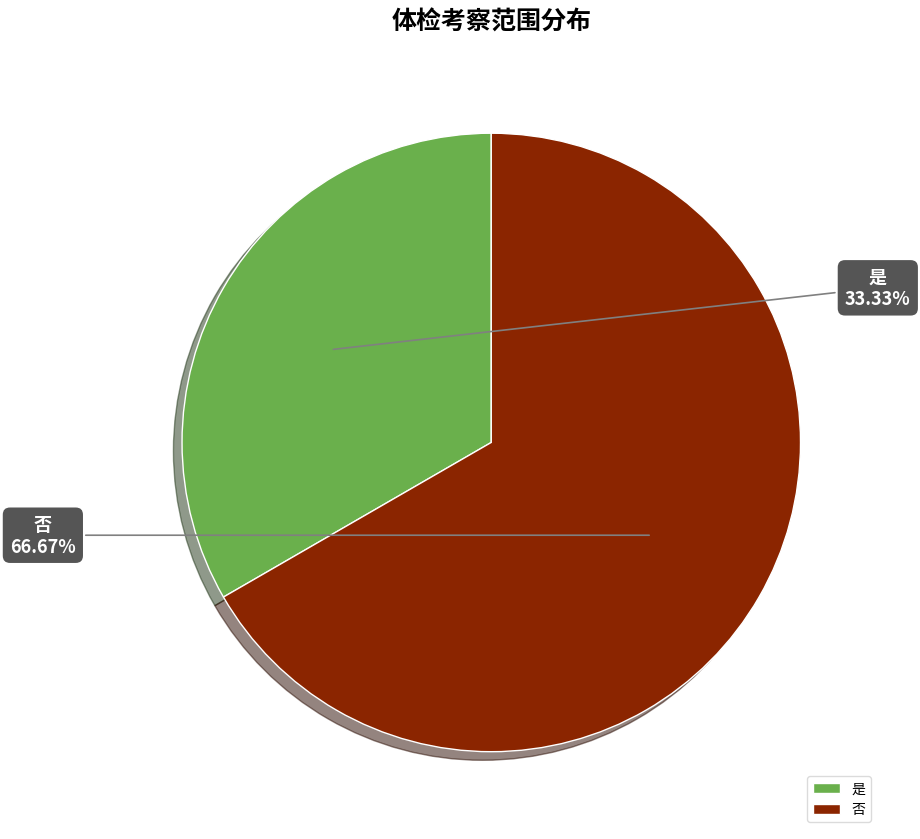

What is the smallest slice in the pie chart?

是